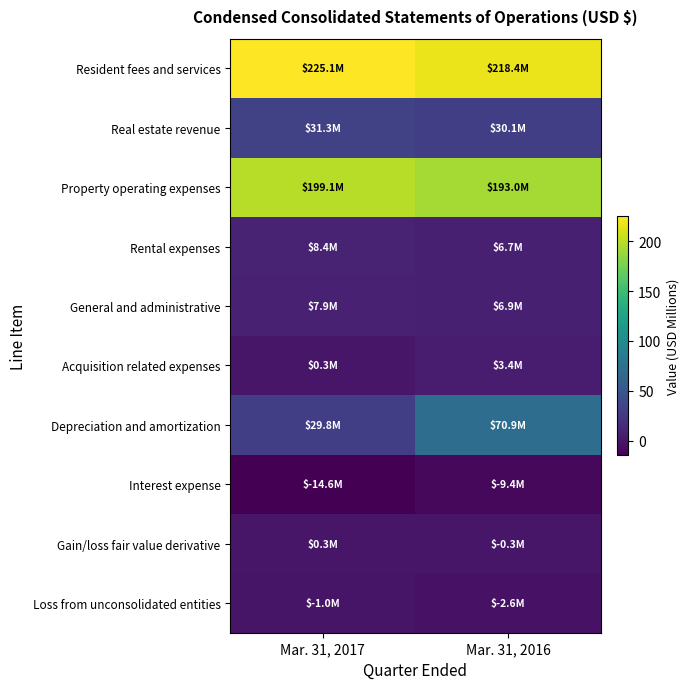

Which series has the widest spread of values?

Depreciation and amortization